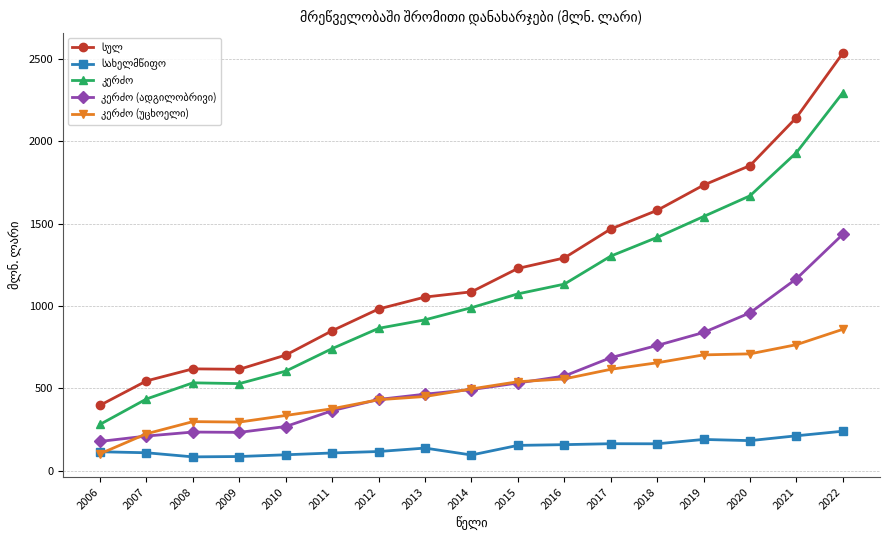

At which category is the sum across all series the highest?

2022